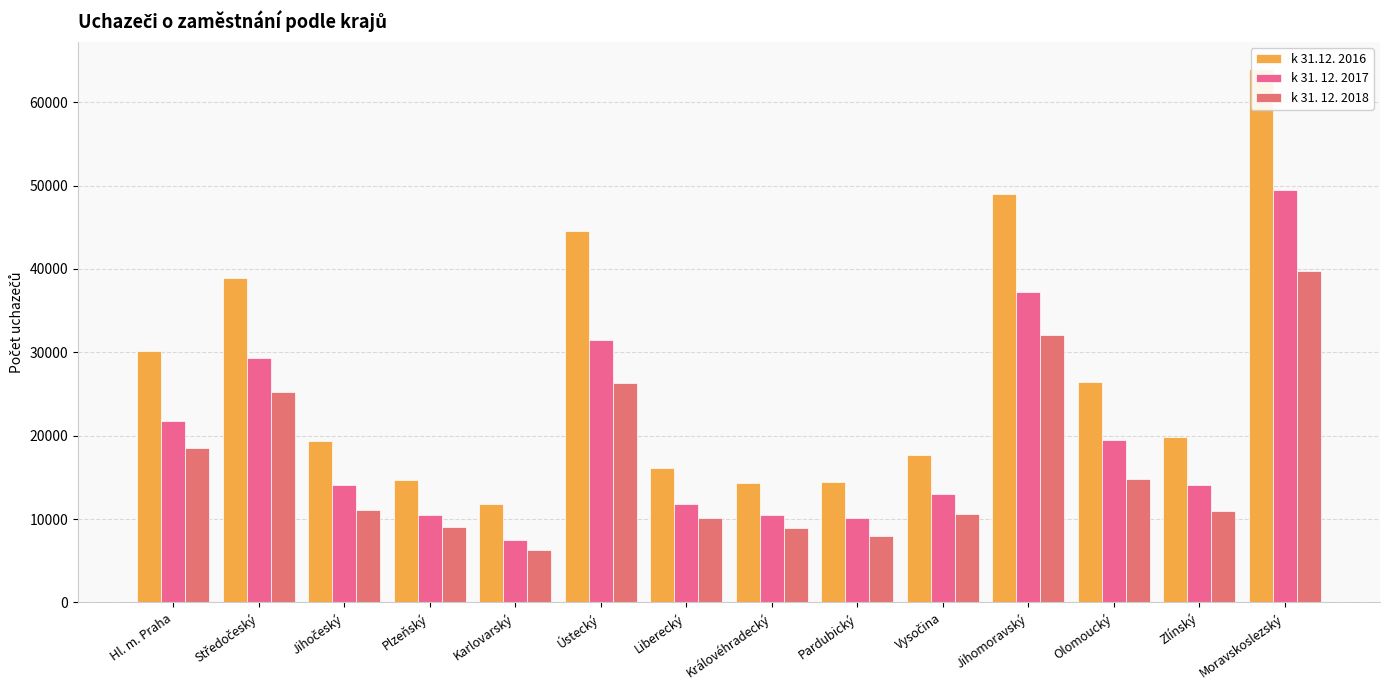

What is the lowest value of the k 31.12. 2016 series?

11796